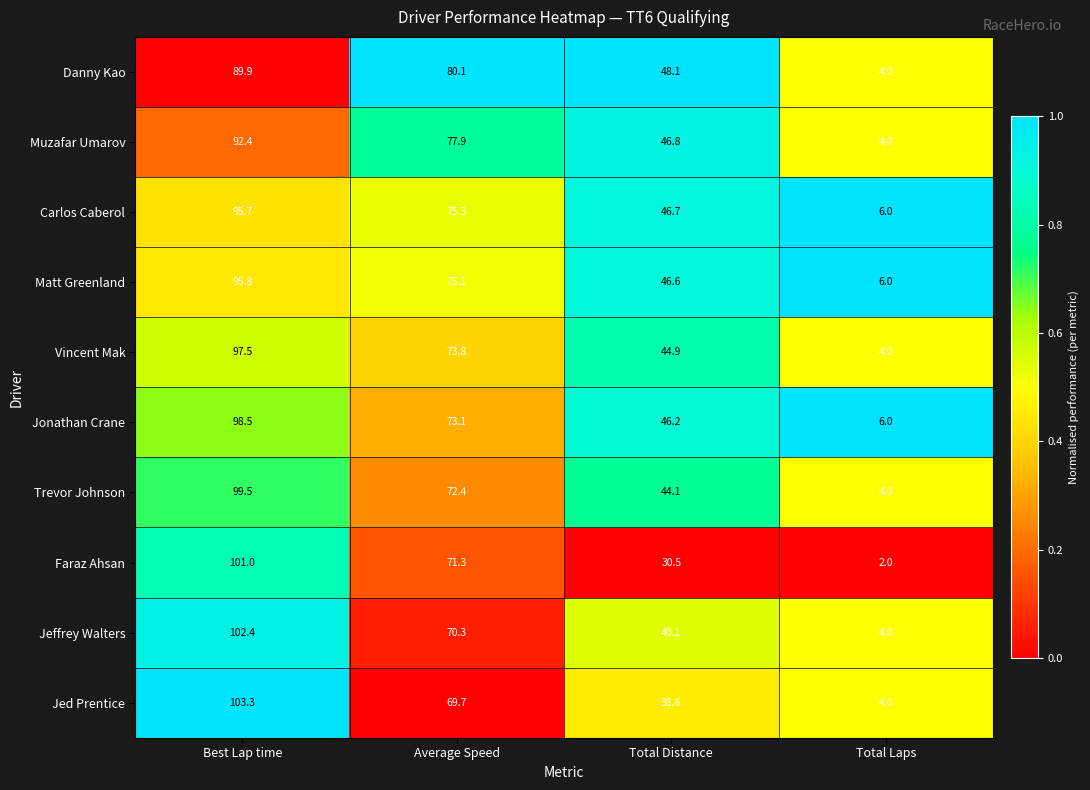

Is it true that Muzafar Umarov equals 92.4 at Best Lap time?

True